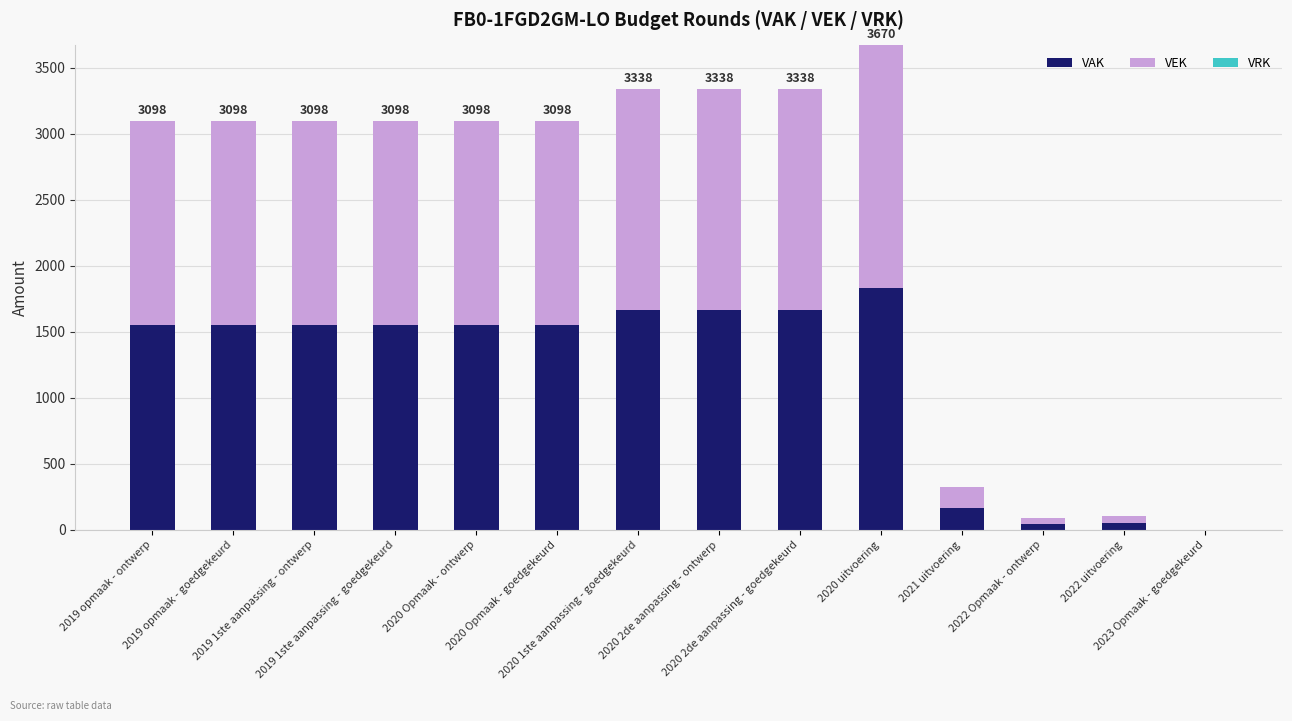

Are the bars grouped side by side (vs. stacked)?

No